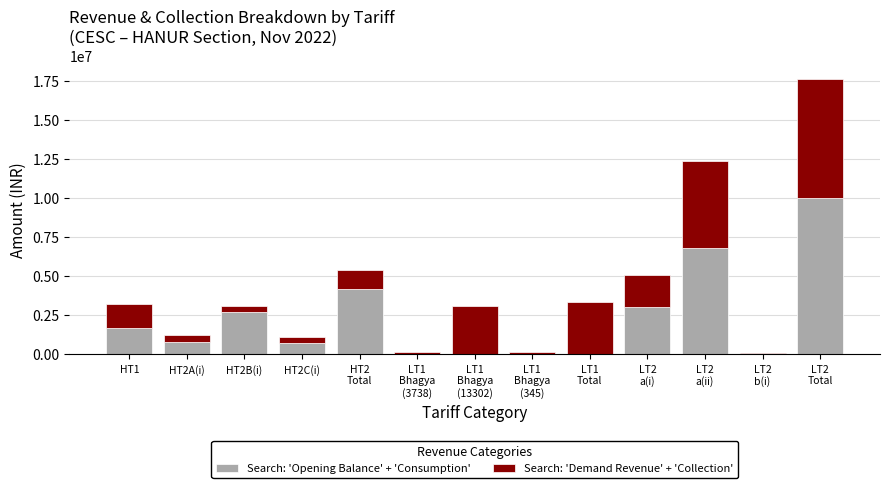

What is the highest value of the Search: 'Opening Balance' + 'Consumption' series?

9981288